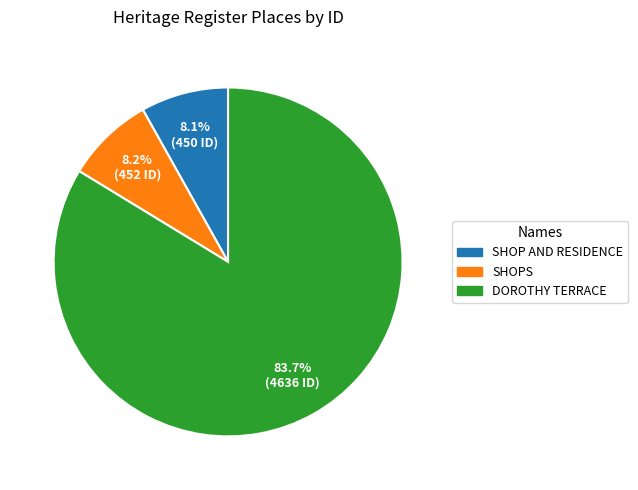

How many segments does this pie chart have?

3